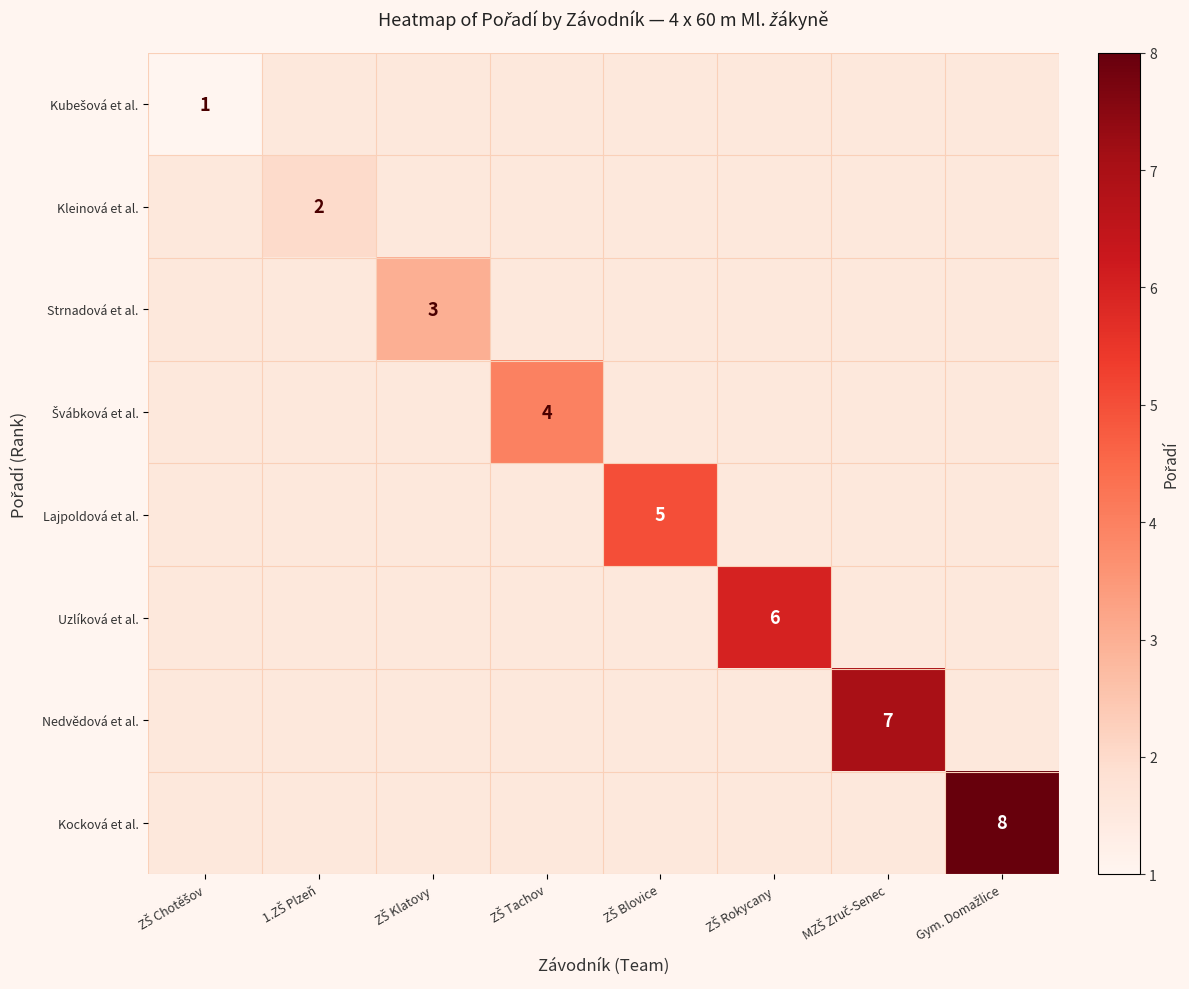

How many series are shown in this chart?

8